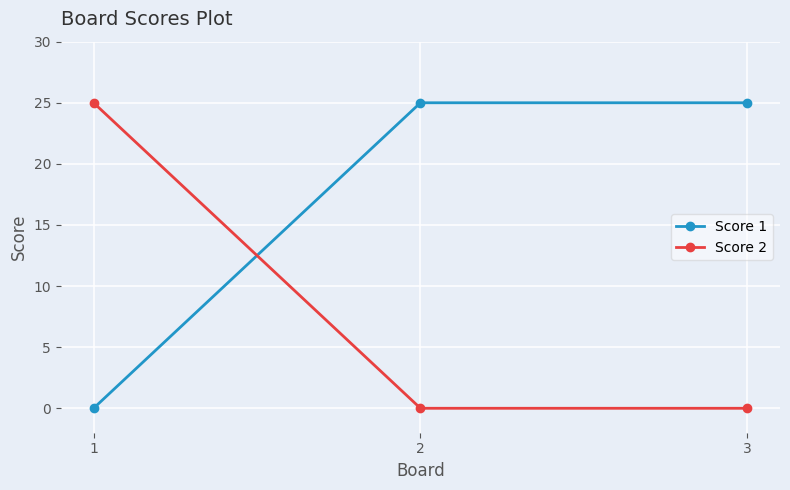

What are all the series names shown in the legend?

Score 1, Score 2